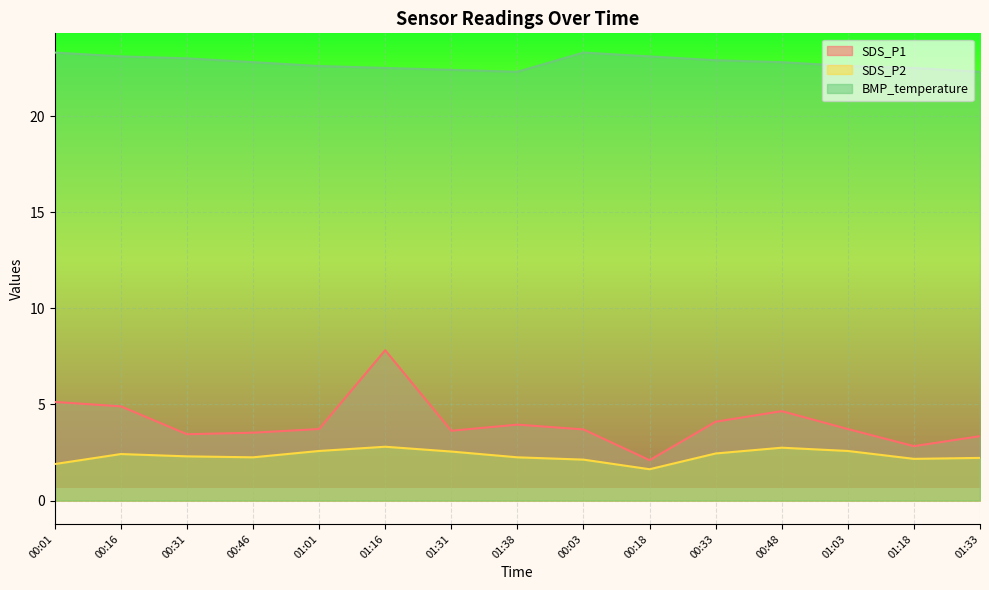

The SDS_P1 series shows 2.2 at 01:31. True or false?

False